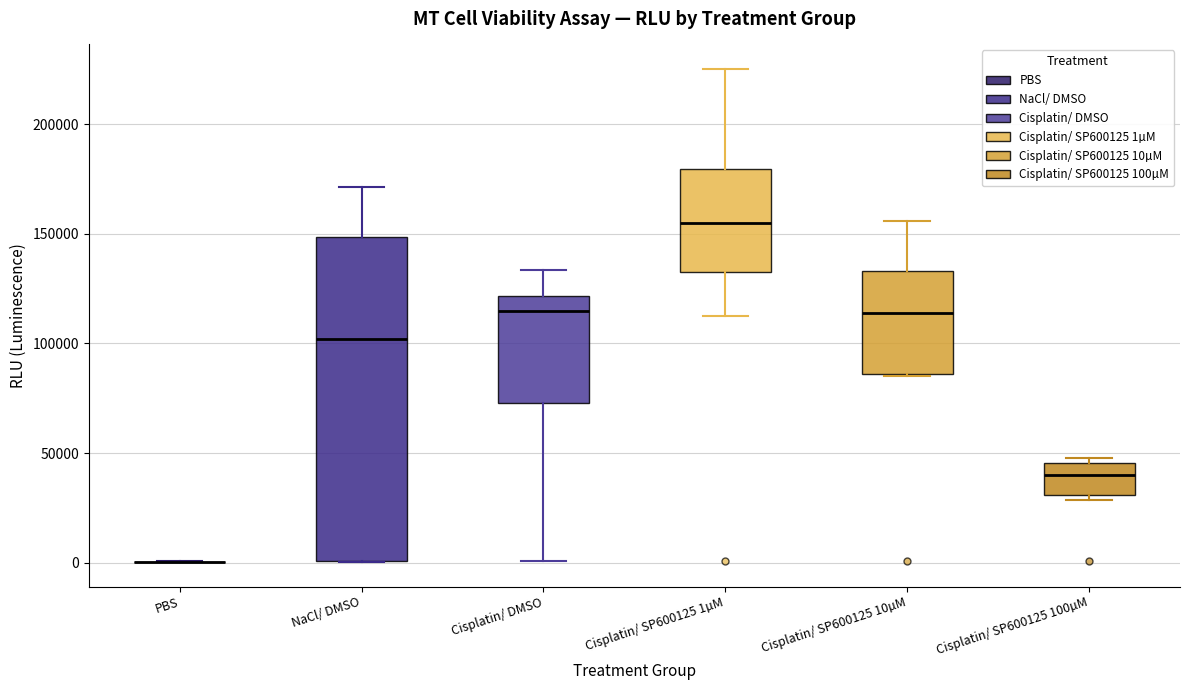

Reading left to right, read every box against the y-axis: the position of its median line, the range the box covers, and the ends of its whiskers. The values are not printed on the chart, so give them approximately, as read against the axis.

PBS: box collapsed to a line at 0, whiskers 0 to 0
NaCl/ DMSO: median 100000, box 0 to 150000, whiskers 0 to 170000
Cisplatin/ DMSO: median 115000, box 75000 to 120000, whiskers 0 to 135000
Cisplatin/ SP600125 1µM: median 155000, box 135000 to 180000, whiskers 115000 to 225000
Cisplatin/ SP600125 10µM: median 115000, box 85000 to 135000, whiskers 85000 to 155000
Cisplatin/ SP600125 100µM: median 40000, box 30000 to 45000, whiskers 30000 (just below the box's lower edge) to 50000